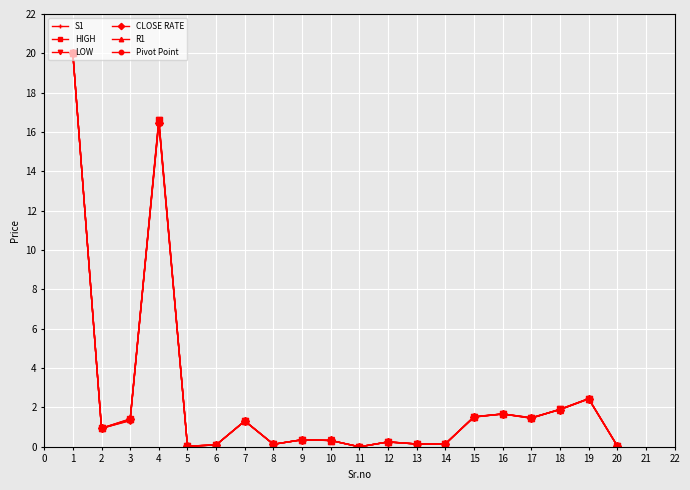

At which category is the sum across all series the highest?

1